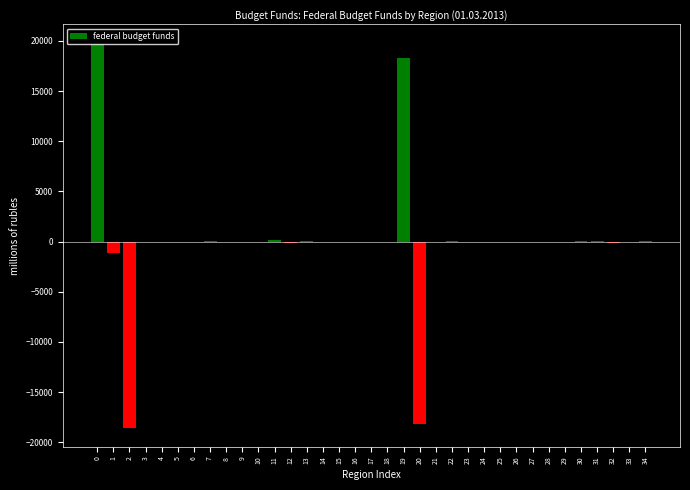

Is it true that the value at 0 is 19725.7?

True